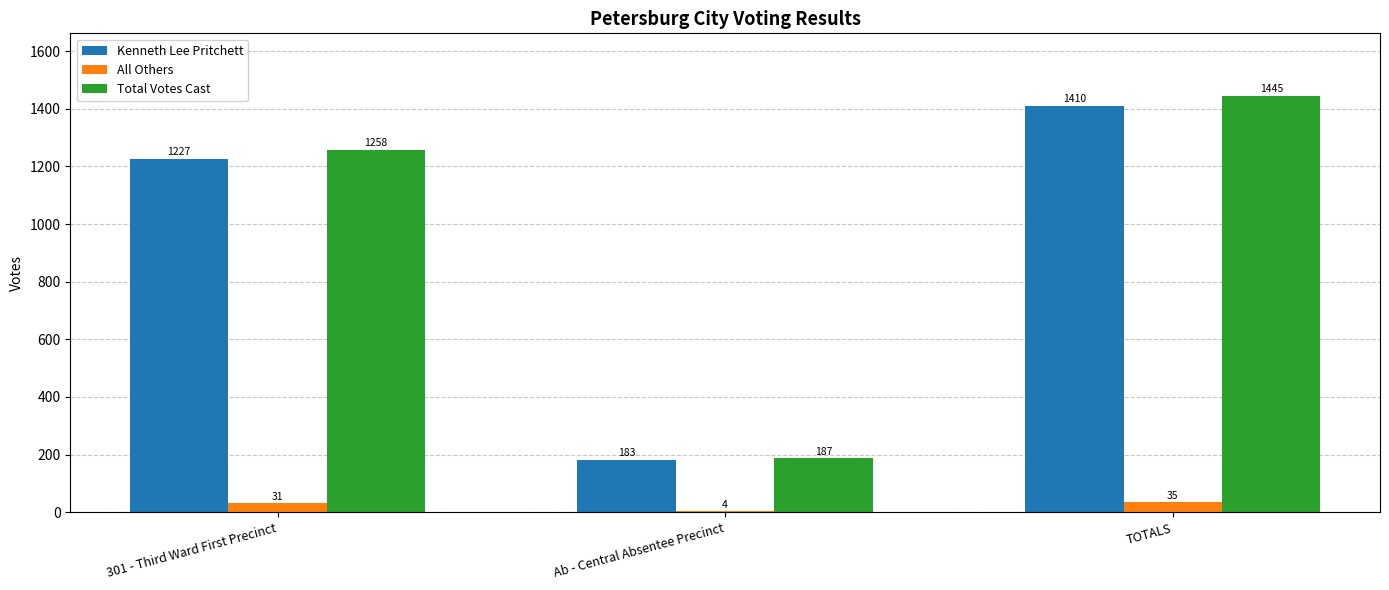

Reading right to left, extract all data points from this chart.

Kenneth Lee Pritchett: TOTALS=1410	Ab - Central Absentee Precinct=183	301 - Third Ward First Precinct=1227
All Others: TOTALS=35	Ab - Central Absentee Precinct=4	301 - Third Ward First Precinct=31
Total Votes Cast: TOTALS=1445	Ab - Central Absentee Precinct=187	301 - Third Ward First Precinct=1258